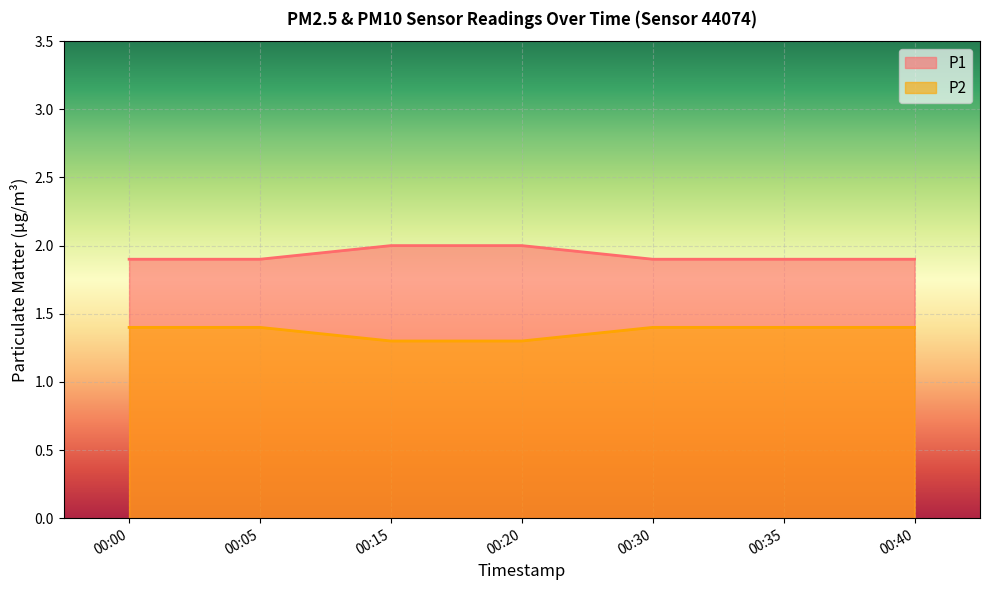

What is the minimum value for P1?

1.9